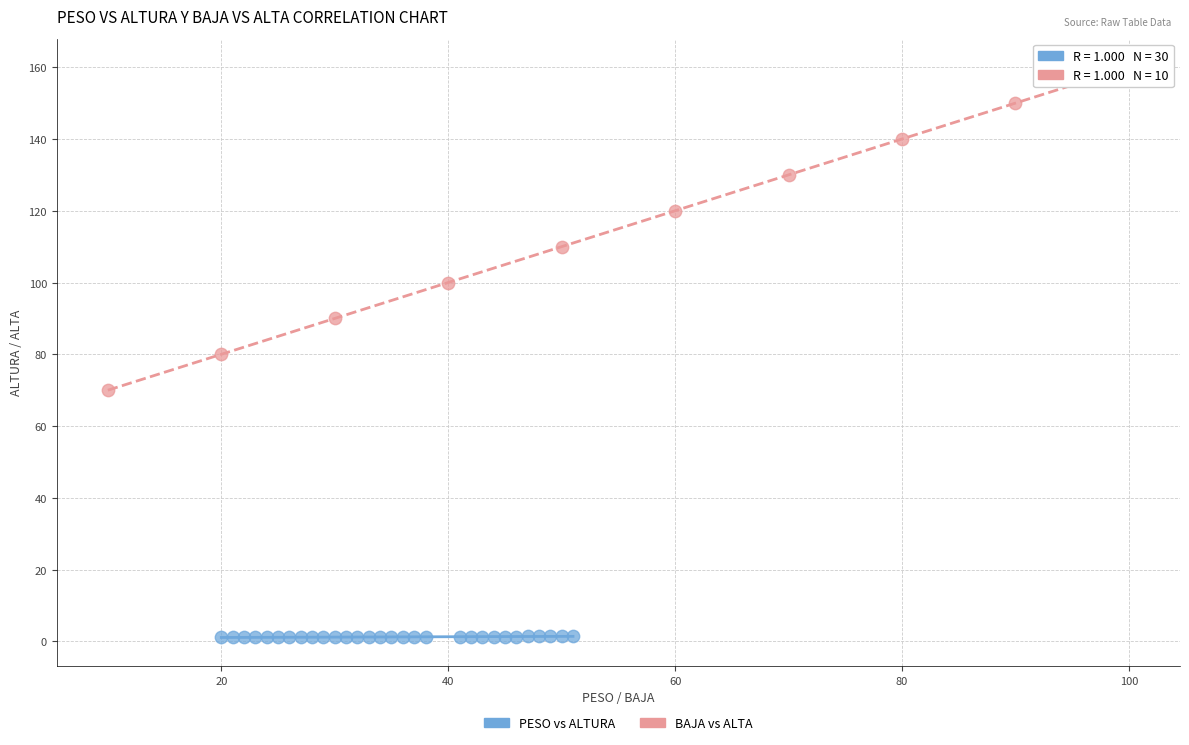

Which series reaches the minimum Y coordinate?

PESO vs ALTURA